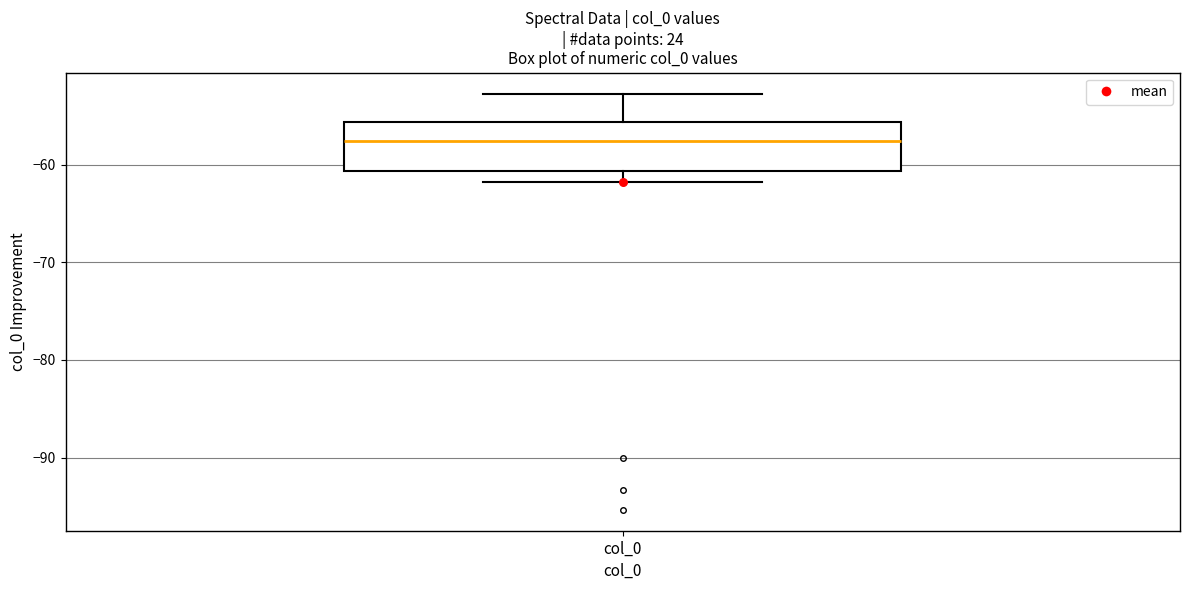

Where does the lower whisker of the box for col_0 end on the y-axis? The values are not printed on the chart, so give them approximately, as read against the axis.

-62